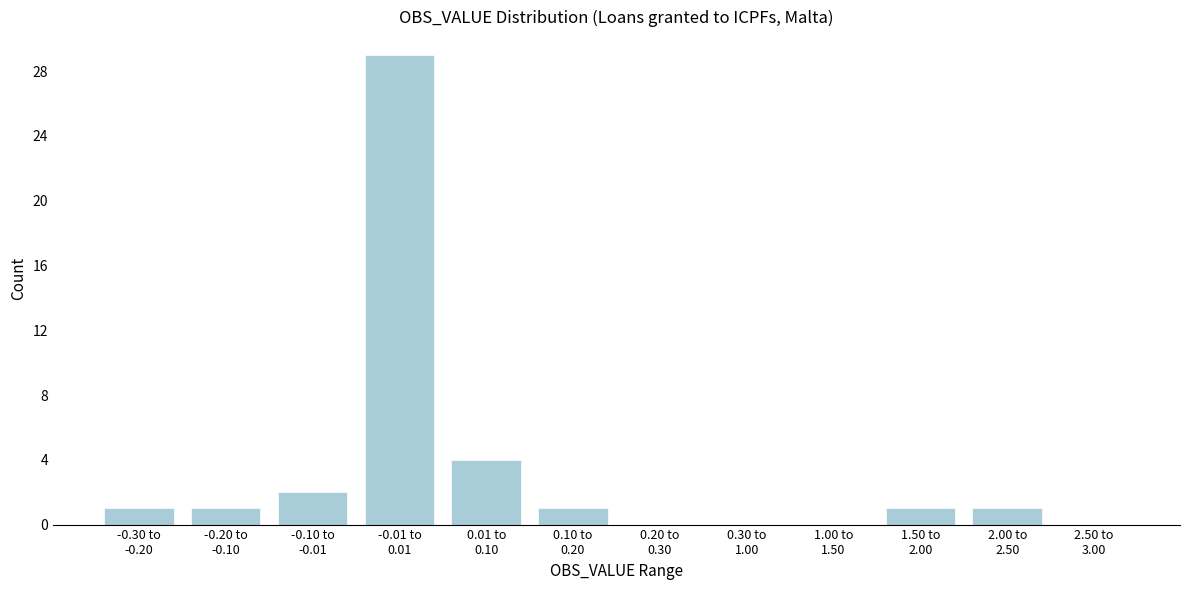

What is the sum of all values?

40